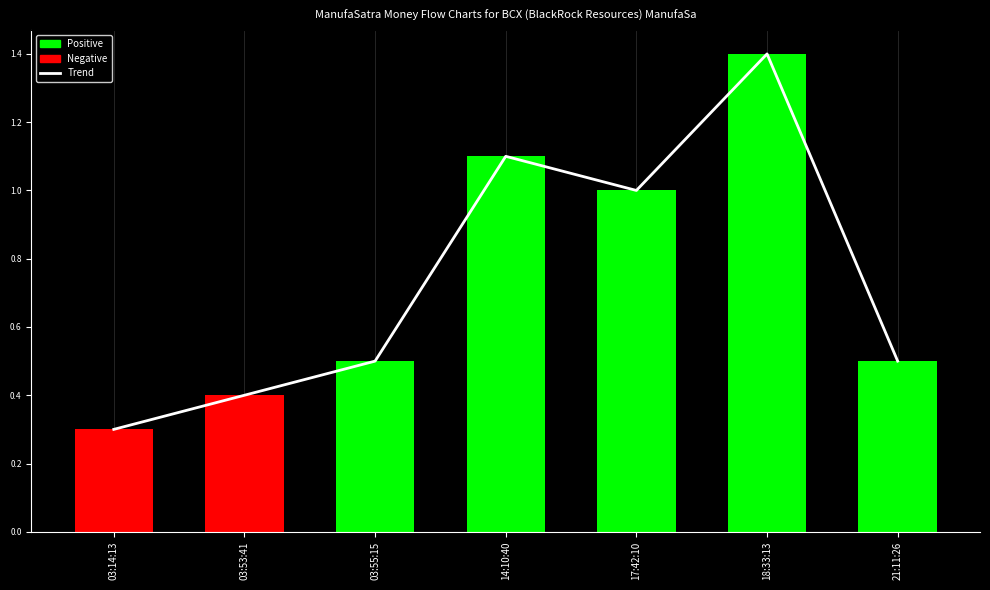

At how many categories does at least one series exceed 1?

2